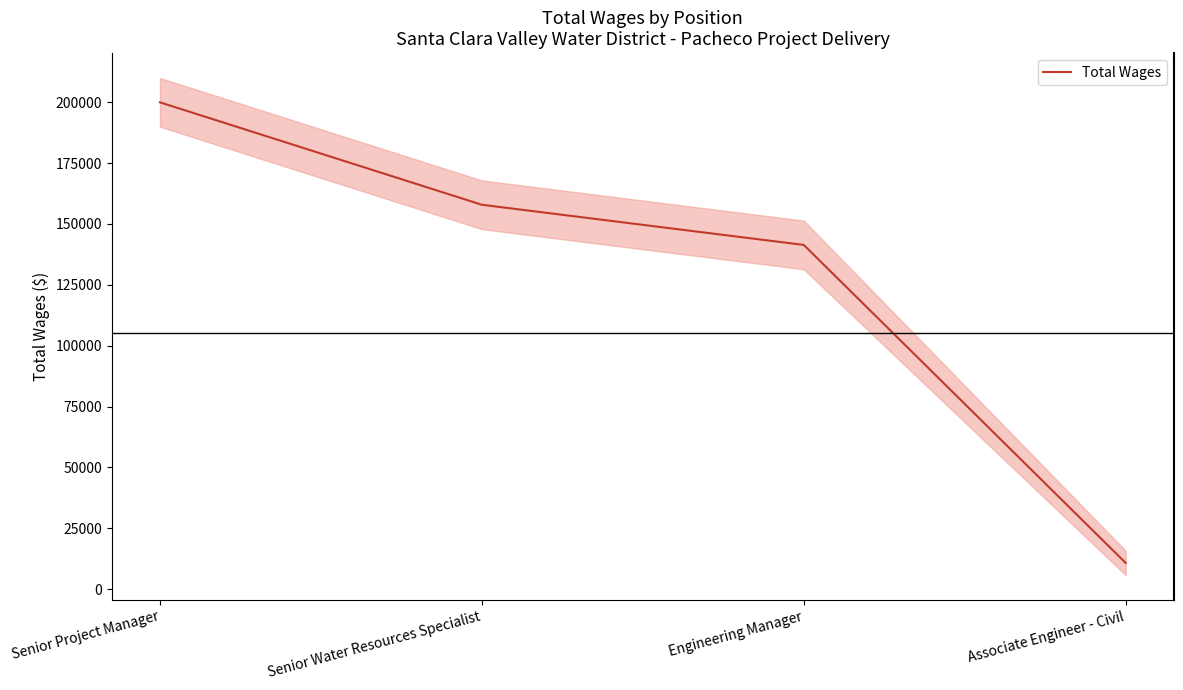

At which category does the chart reach its minimum across all series?

Associate Engineer - Civil